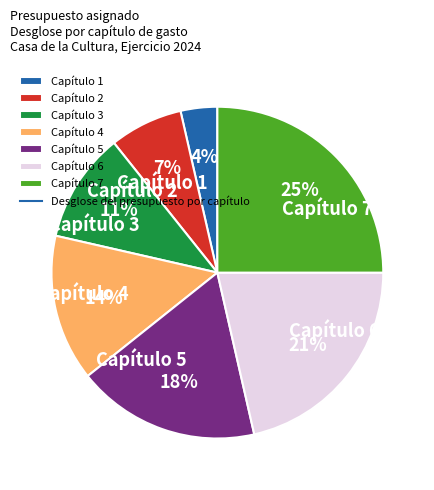

What is the smallest slice in the pie chart?

Capítulo 1